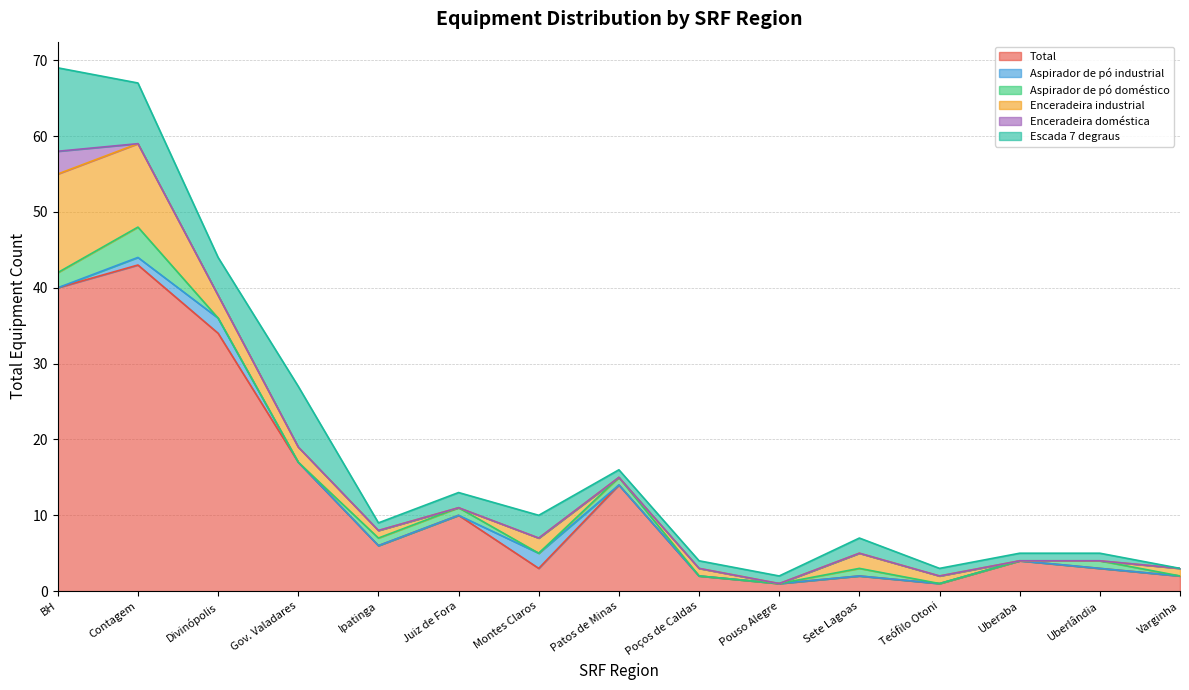

True or false: Total has a value of 3 at Uberlândia.

True